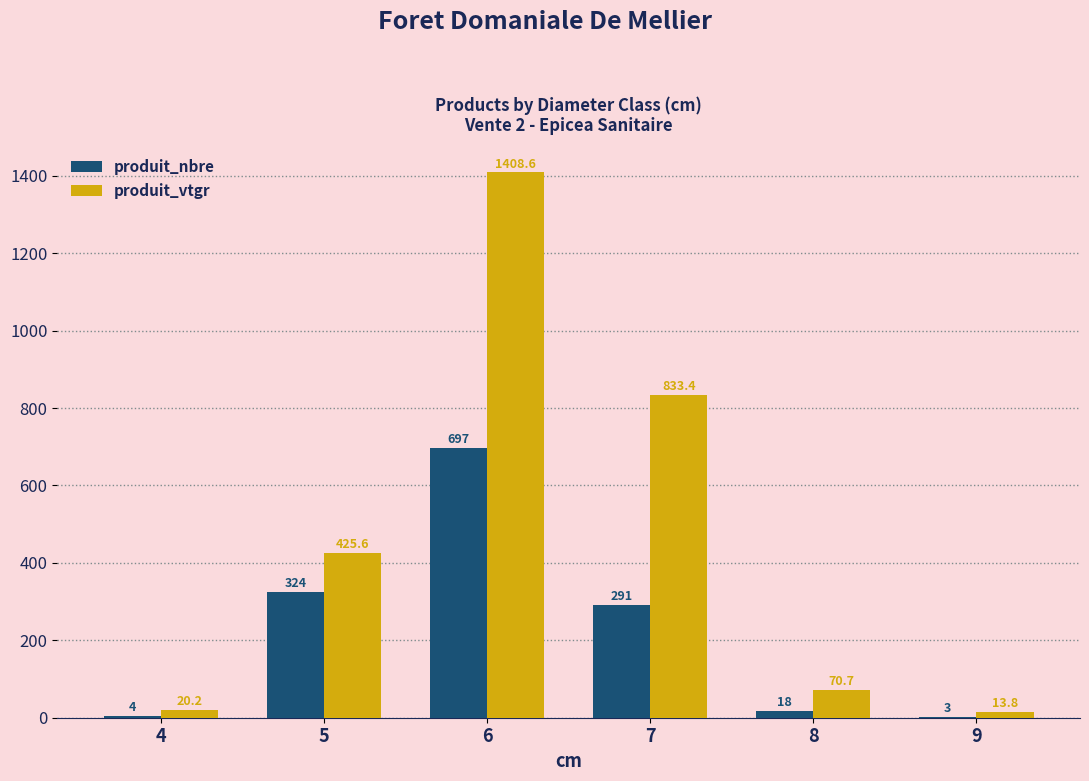

Which series changed the most between 4 and 9?

produit_vtgr